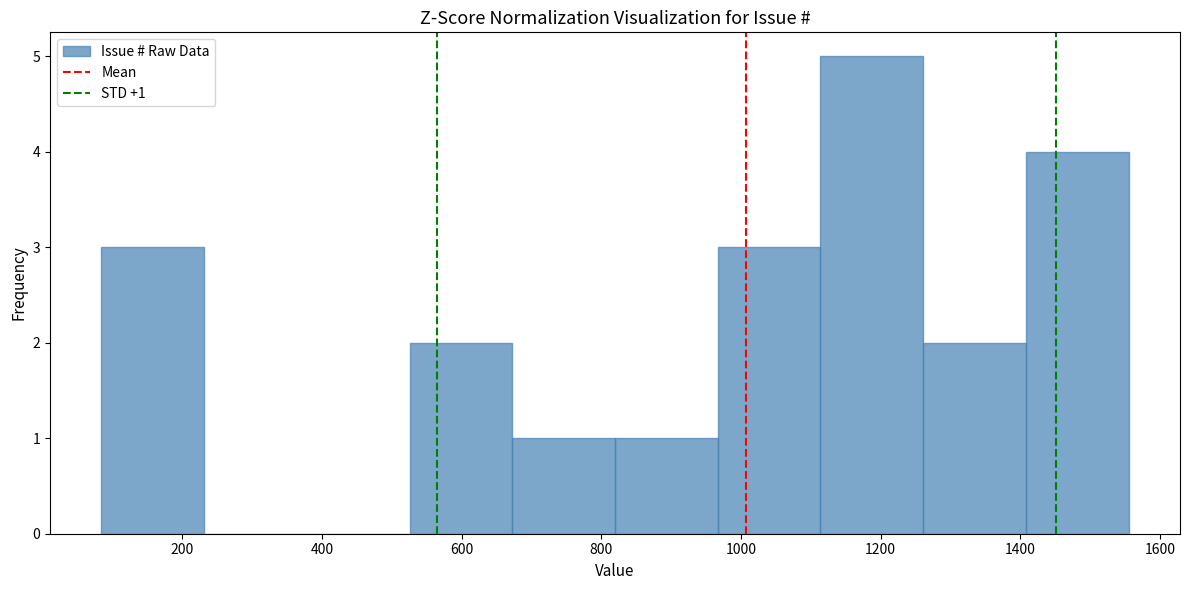

Over which range of the x-axis is the bar tallest?

1120 to 1260